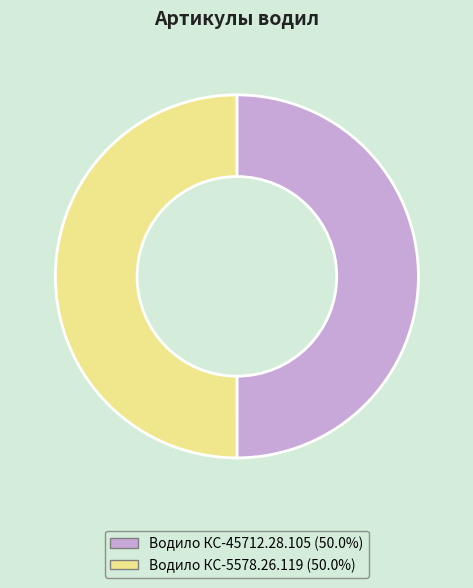

Do Водило КС-45712.28.105 and Водило КС-5578.26.119 together represent more than half of the pie?

Yes